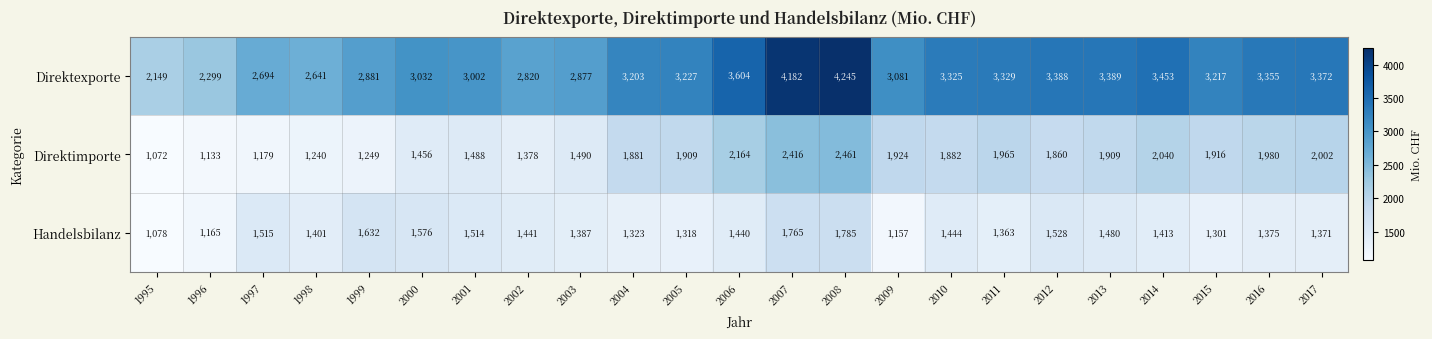

Which label corresponds to the smallest value in the chart?

1995